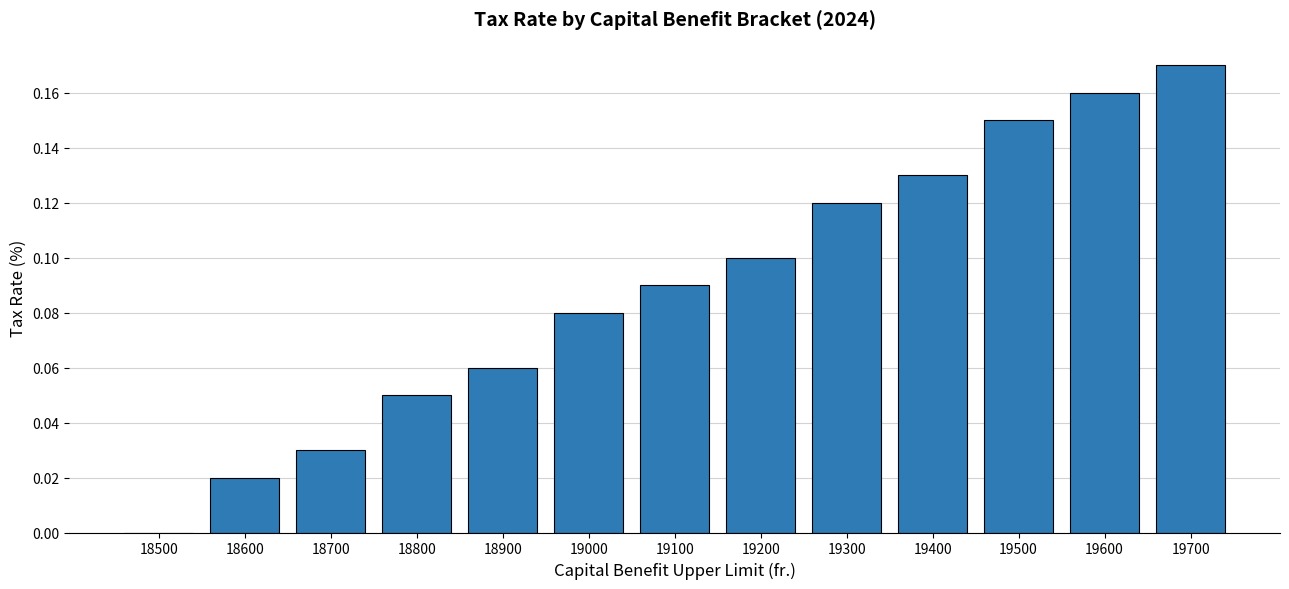

Which category has the highest value across all series?

19700